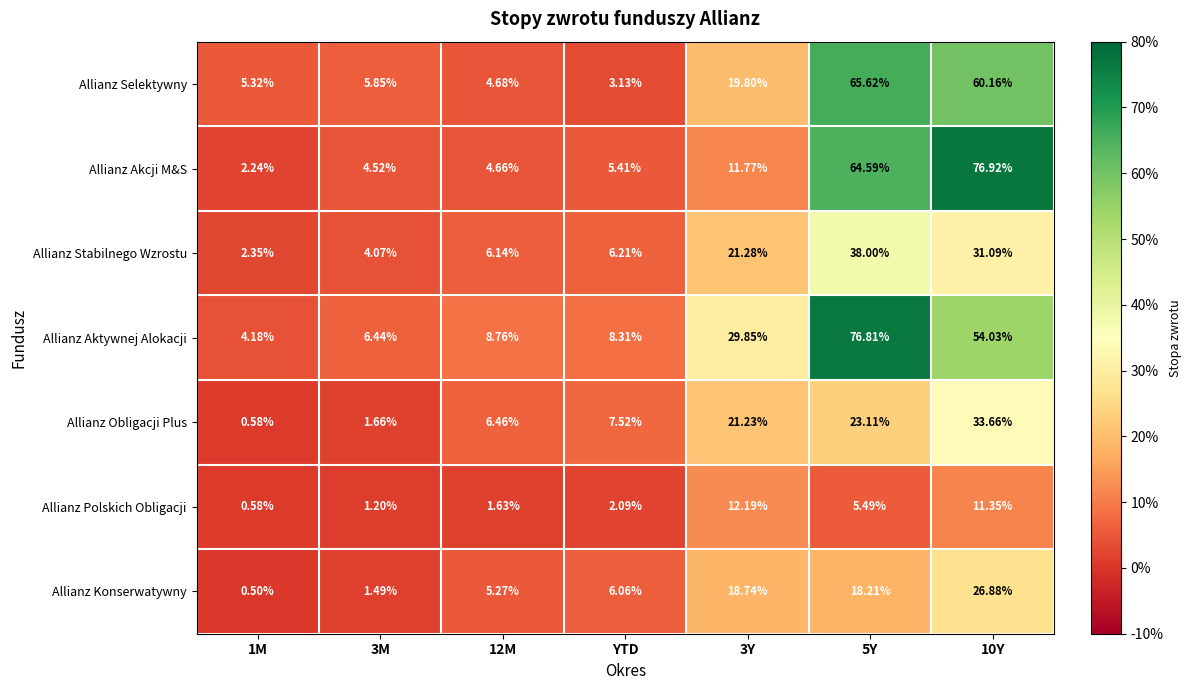

Rank the series by their maximum value, from highest to lowest.

Allianz Akcji M&S, Allianz Aktywnej Alokacji, Allianz Selektywny, Allianz Stabilnego Wzrostu, Allianz Obligacji Plus, Allianz Konserwatywny, Allianz Polskich Obligacji